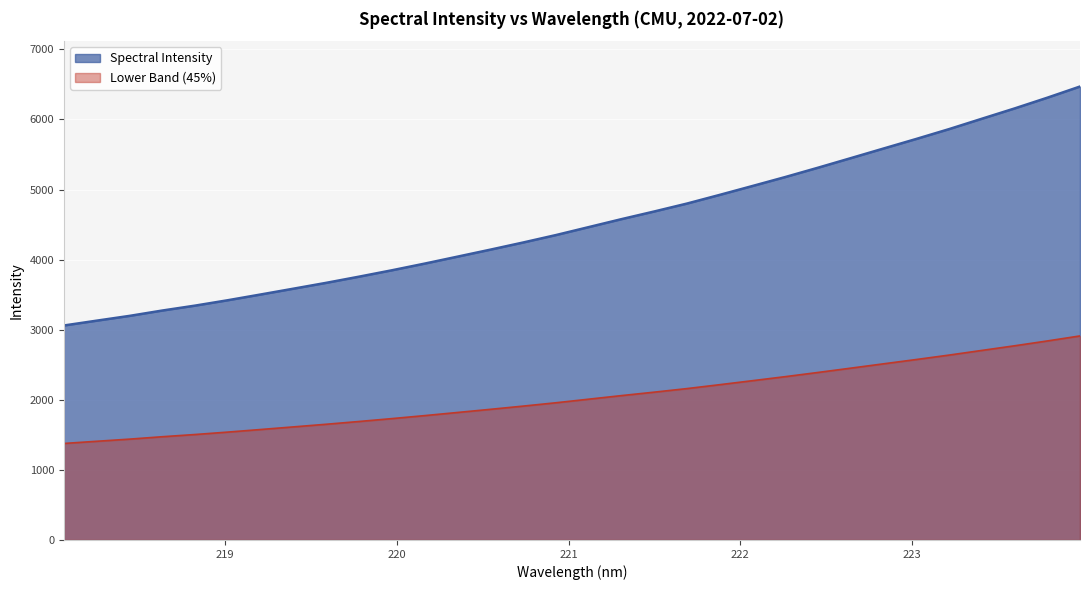

Where is the data nearest to the value 4765?

221.6902